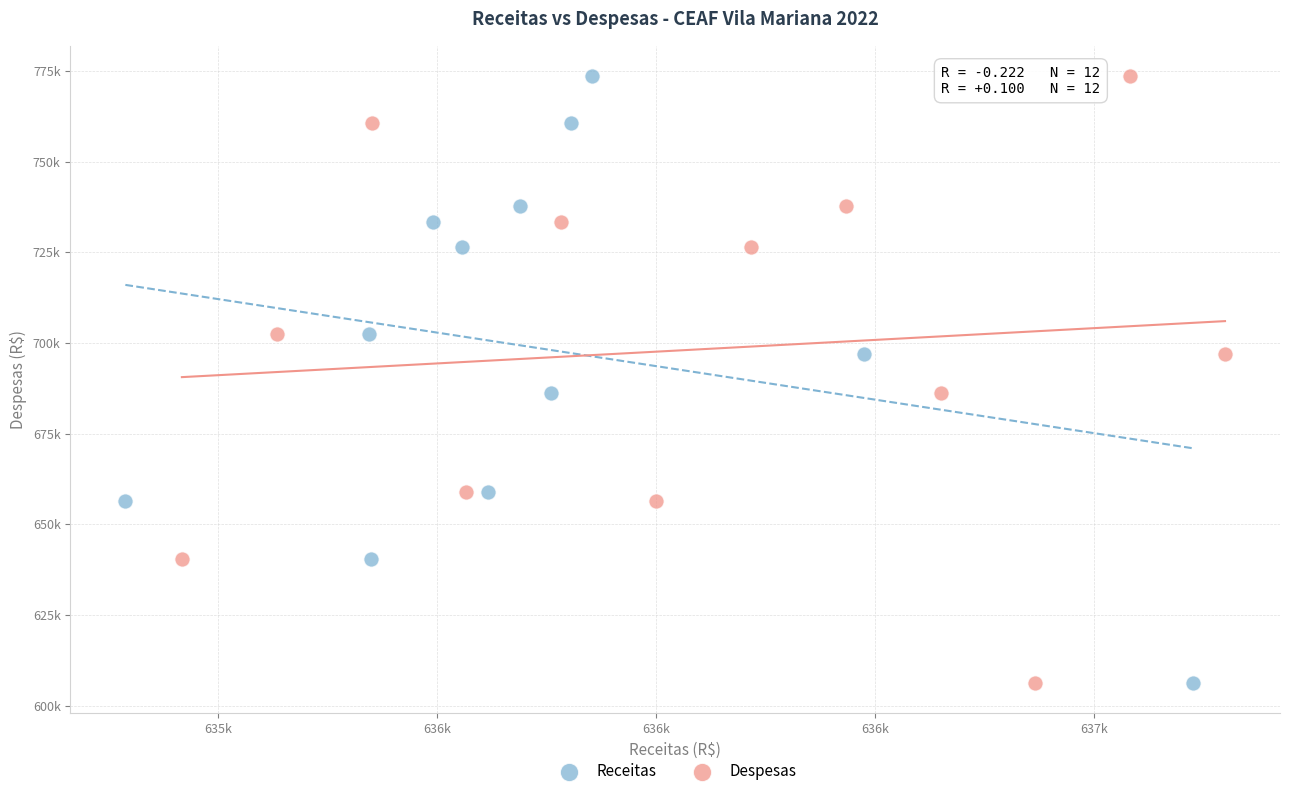

What are all the series names shown in the legend?

Receitas, Despesas